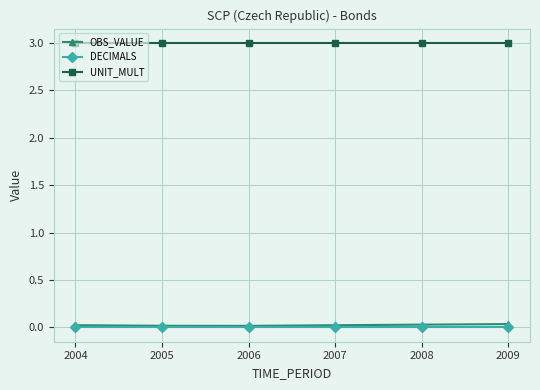

Which series has the largest total across all categories?

UNIT_MULT